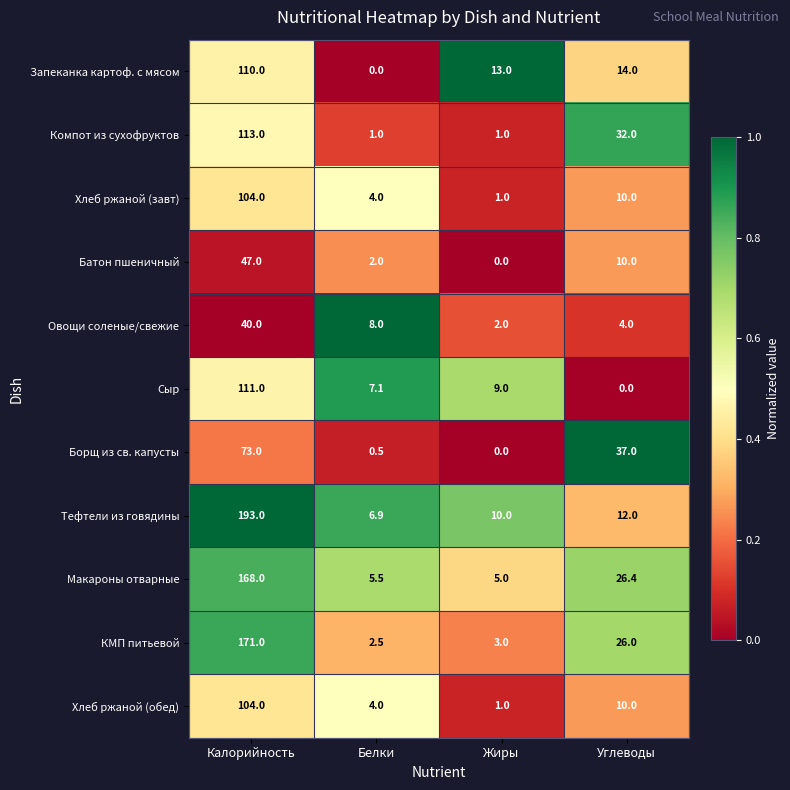

Which series has the largest range (max minus min)?

Тефтели из говядины